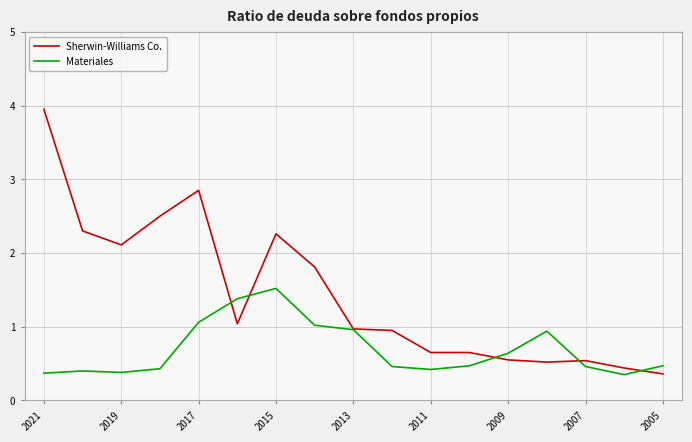

What is the maximum value for Materiales?

1.5